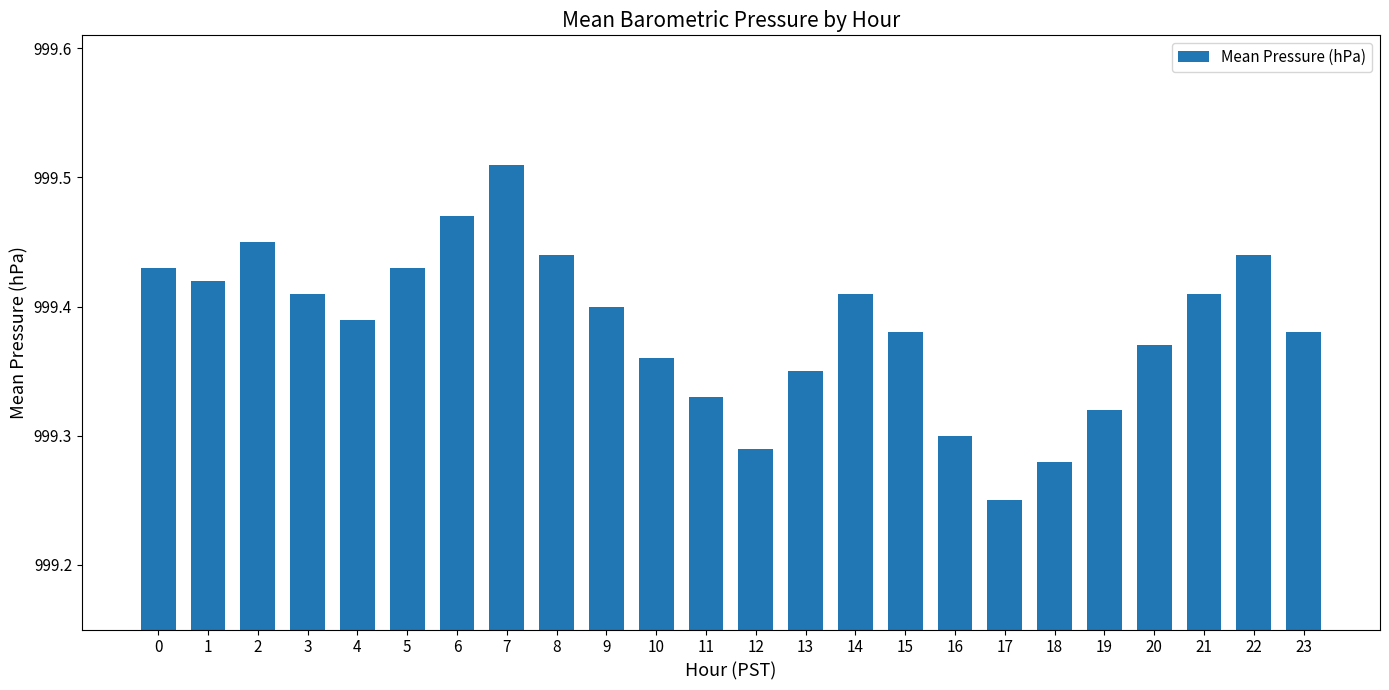

What is the difference between the values at 2 and 4?

0.1